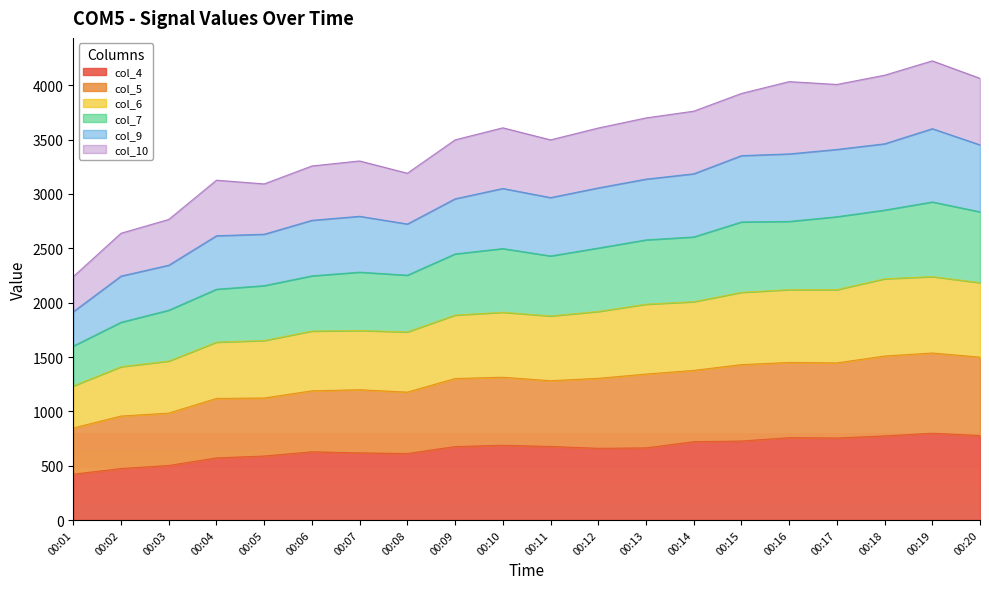

What is the lowest value of the col_4 series?

422